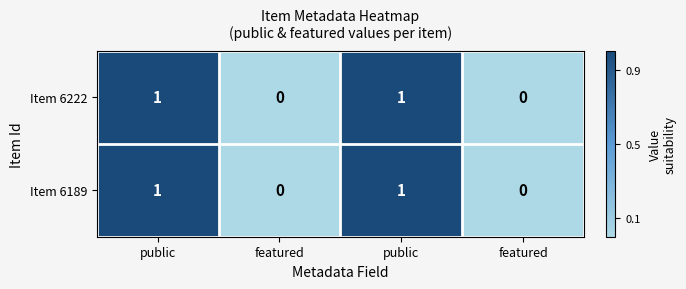

How many series are shown in this chart?

2